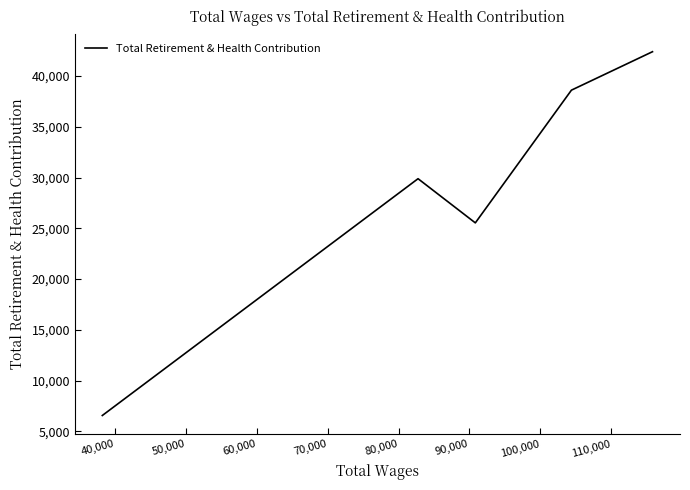

How many interior local valleys (lower than both neighbors) does the data have?

1